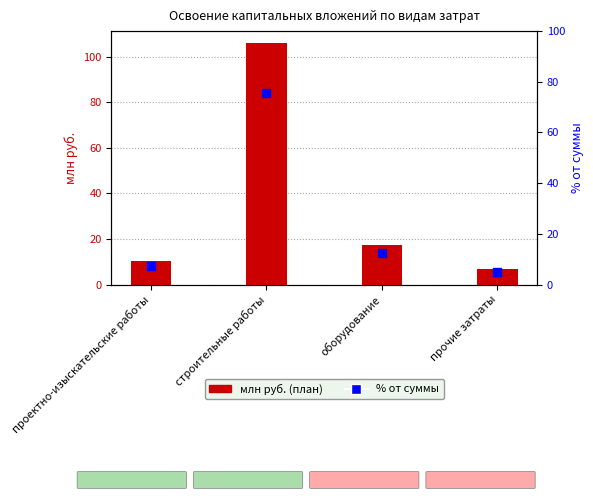

Which series has the largest total across all categories?

Всего по проекту